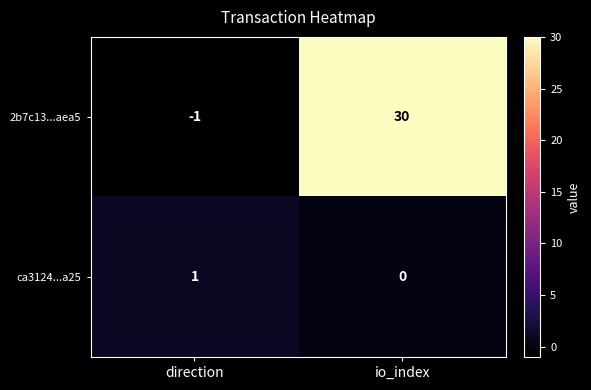

At direction, list the series in order from smallest to largest.

2b7c13...aea5, ca3124...a25